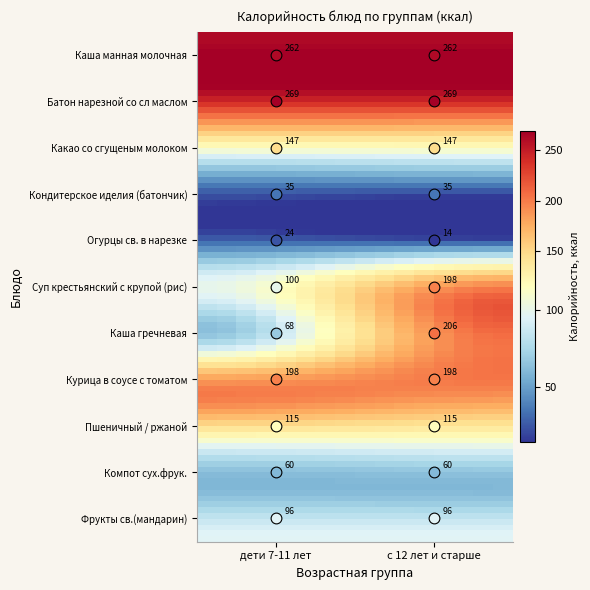

Which category has the highest value in the Кондитерское иделия (батончик) series?

дети 7-11 лет